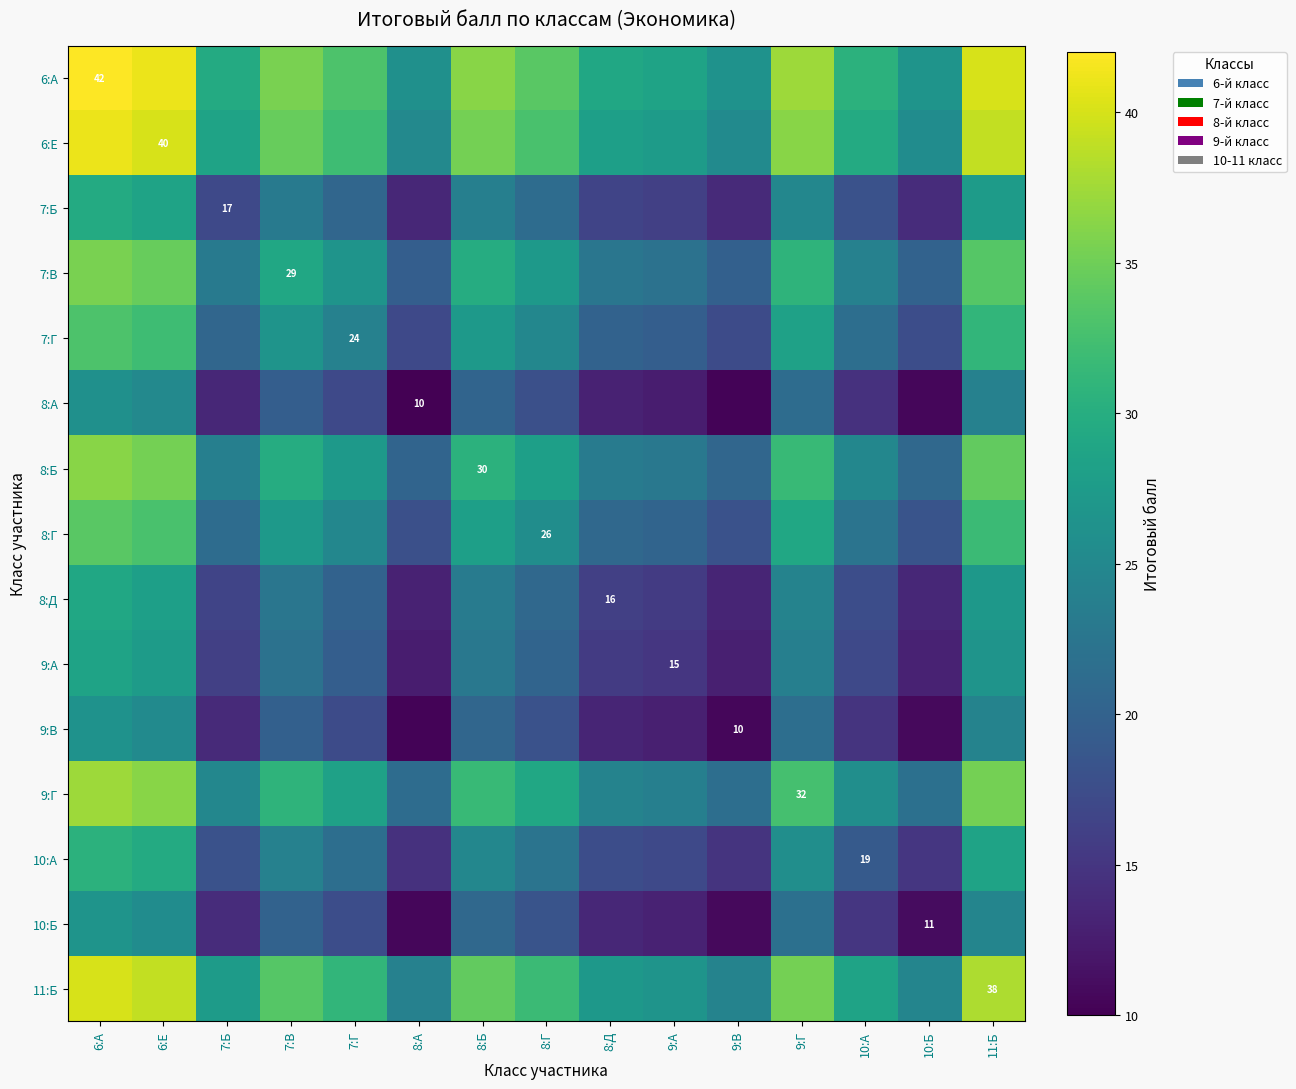

What is the difference between the highest and lowest values at 10:А?

16.0